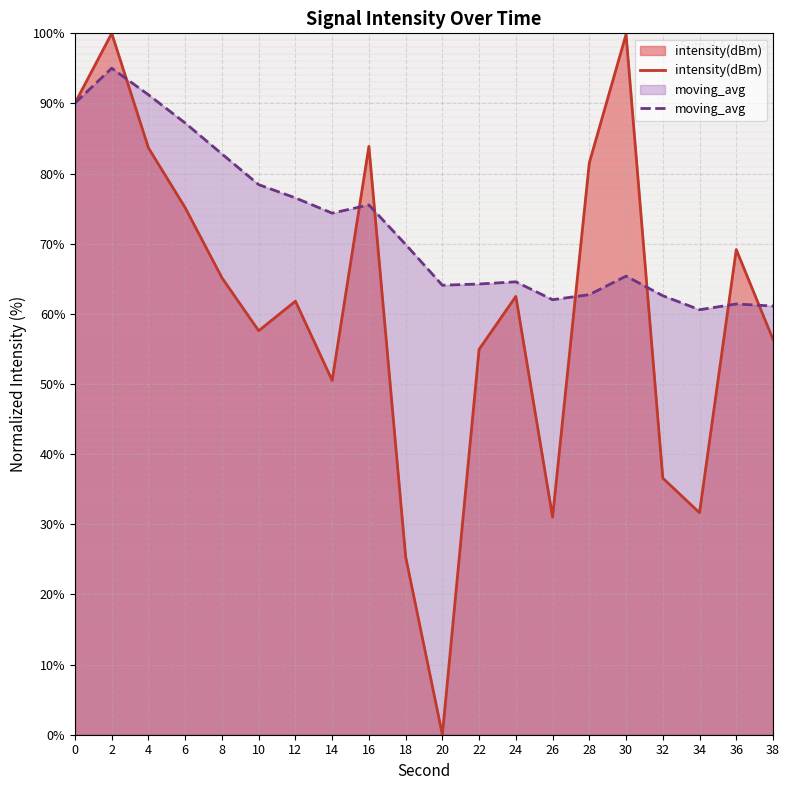

Which series changed the most between 10 and 34?

intensity(dBm)